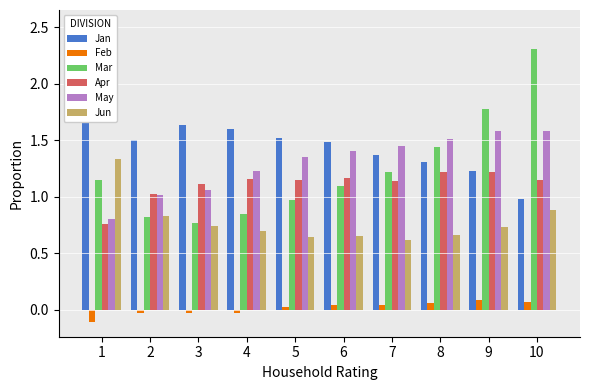

Reading left to right, extract all data points from this chart.

Jan: 2.5	1.5	1.6	1.6	1.5	1.5	1.4	1.3	1.2	1.0
Feb: -0.1	-0.0	-0.0	-0.0	0.0	0.0	0.0	0.1	0.1	0.1
Mar: 1.2	0.8	0.8	0.8	1.0	1.1	1.2	1.4	1.8	2.3
Apr: 0.8	1.0	1.1	1.2	1.2	1.2	1.1	1.2	1.2	1.1
May: 0.8	1.0	1.1	1.2	1.4	1.4	1.4	1.5	1.6	1.6
Jun: 1.3	0.8	0.7	0.7	0.6	0.6	0.6	0.7	0.7	0.9